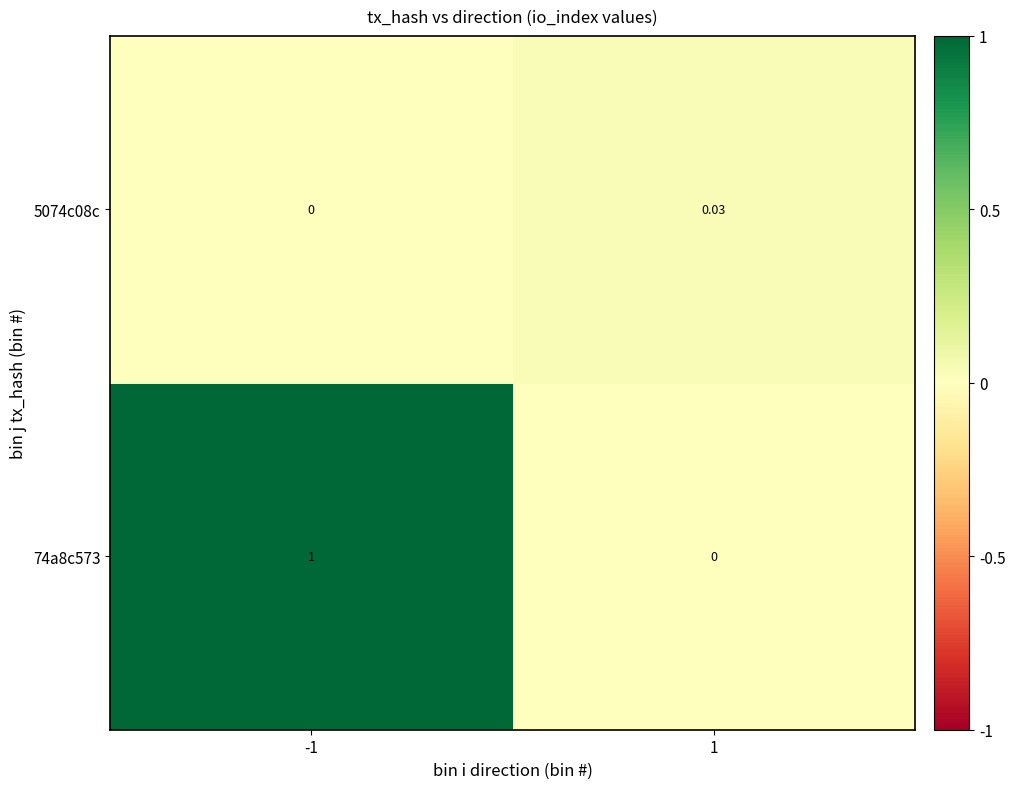

How many values in 5074c08c are above zero?

1